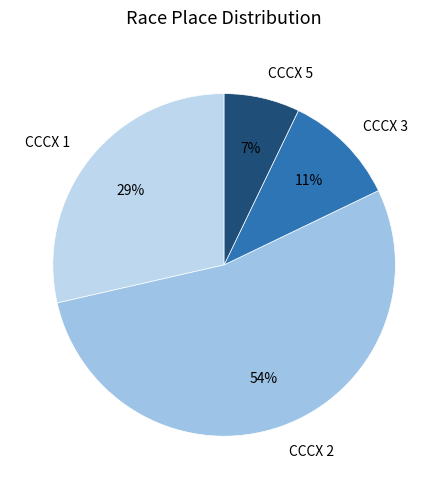

To the nearest percent, what is the average slice percentage?

25%